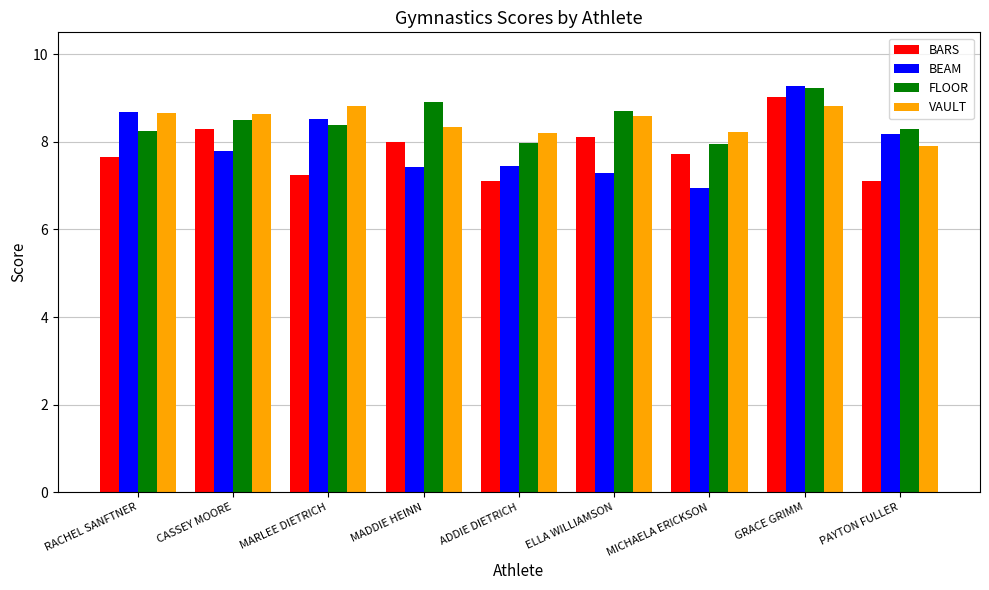

What is the approximate value of BEAM at PAYTON FULLER?

8.2